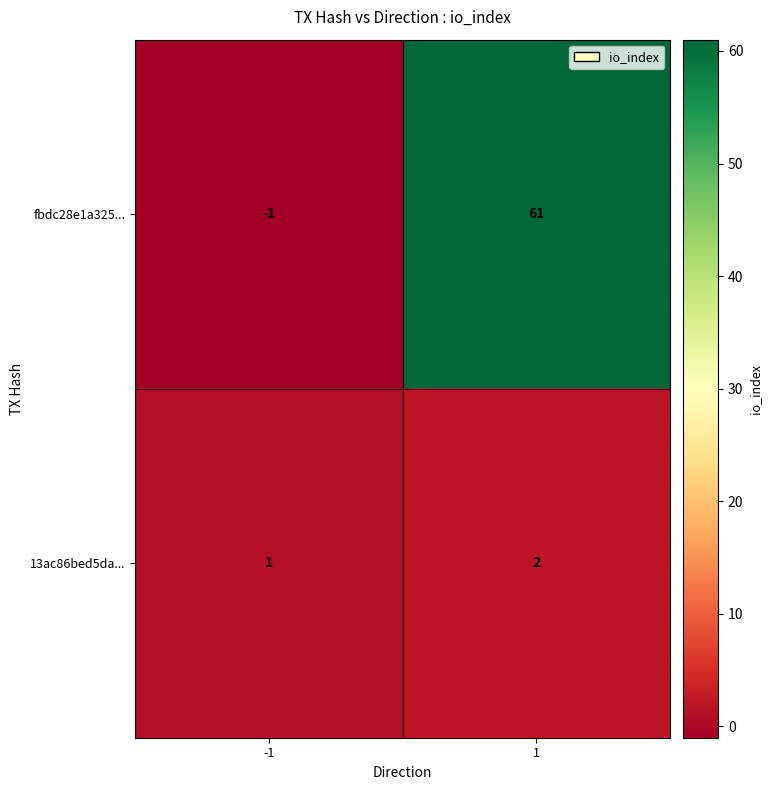

What is the difference between the fbdc28e1a325... values at -1 and 1?

62